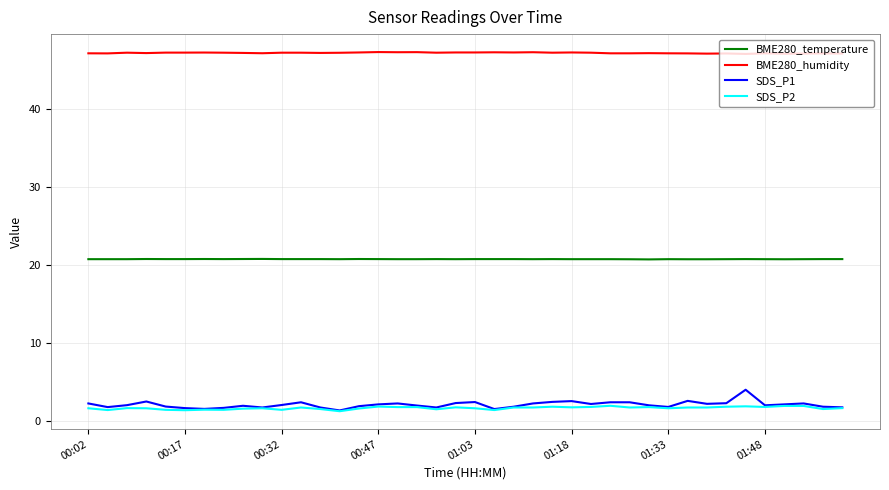

What is the highest value of the SDS_P1 series?

4.0